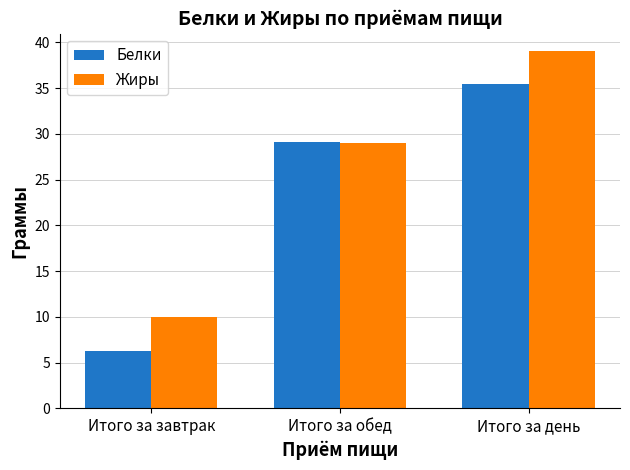

How many bars are there in each group?

2